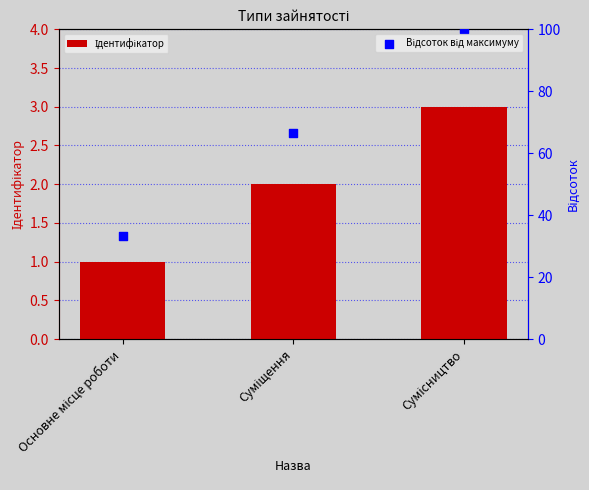

Which series contains the lowest Y value?

Ідентифікатор